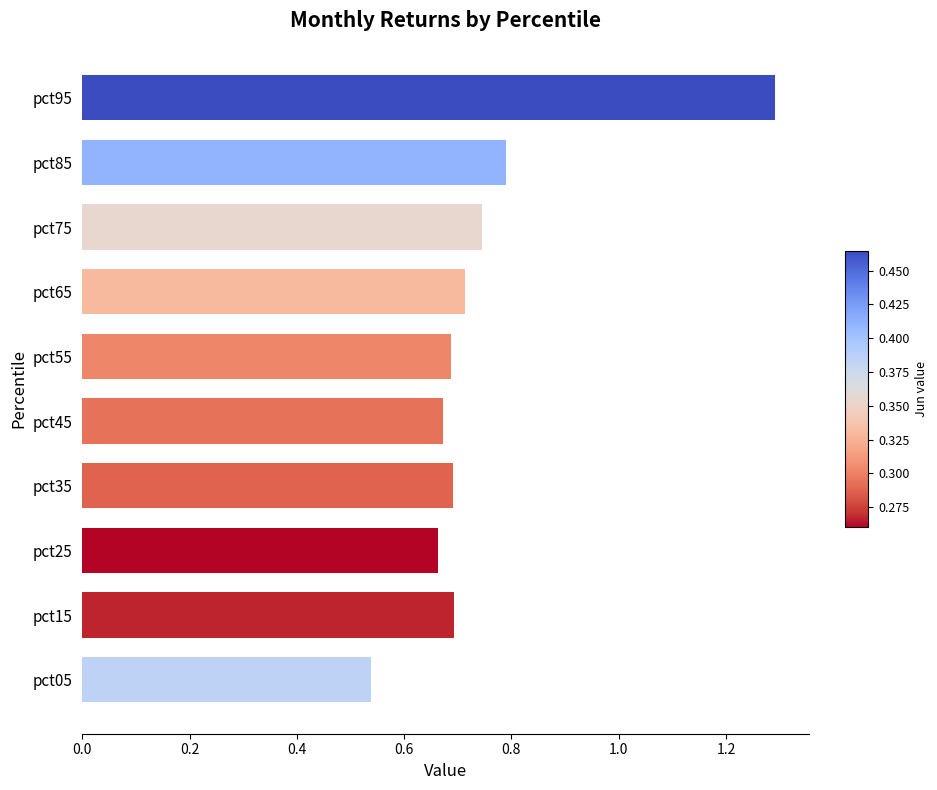

What is the difference between the maximum and minimum values?

0.8